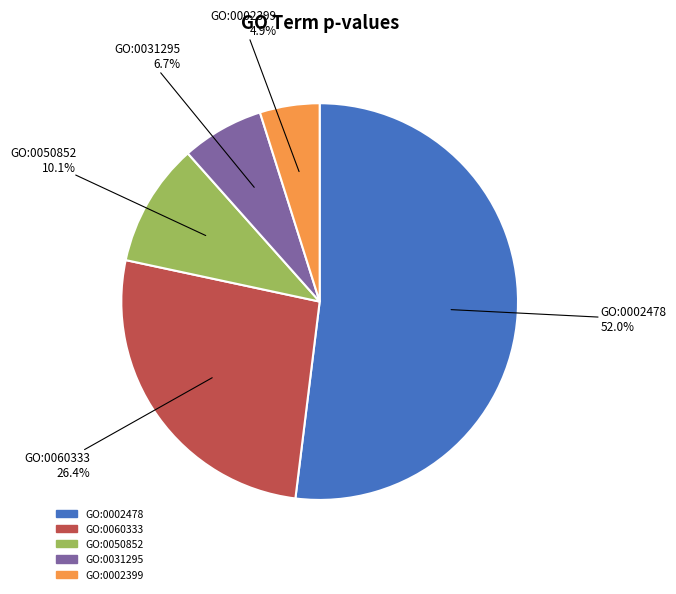

True or false: GO:0031295 accounts for 28% of the total.

False